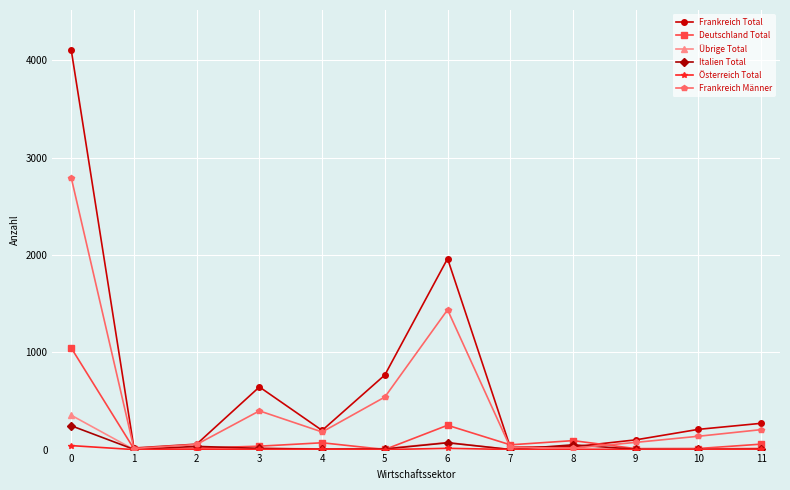

What is the maximum value shown in the chart?

4108